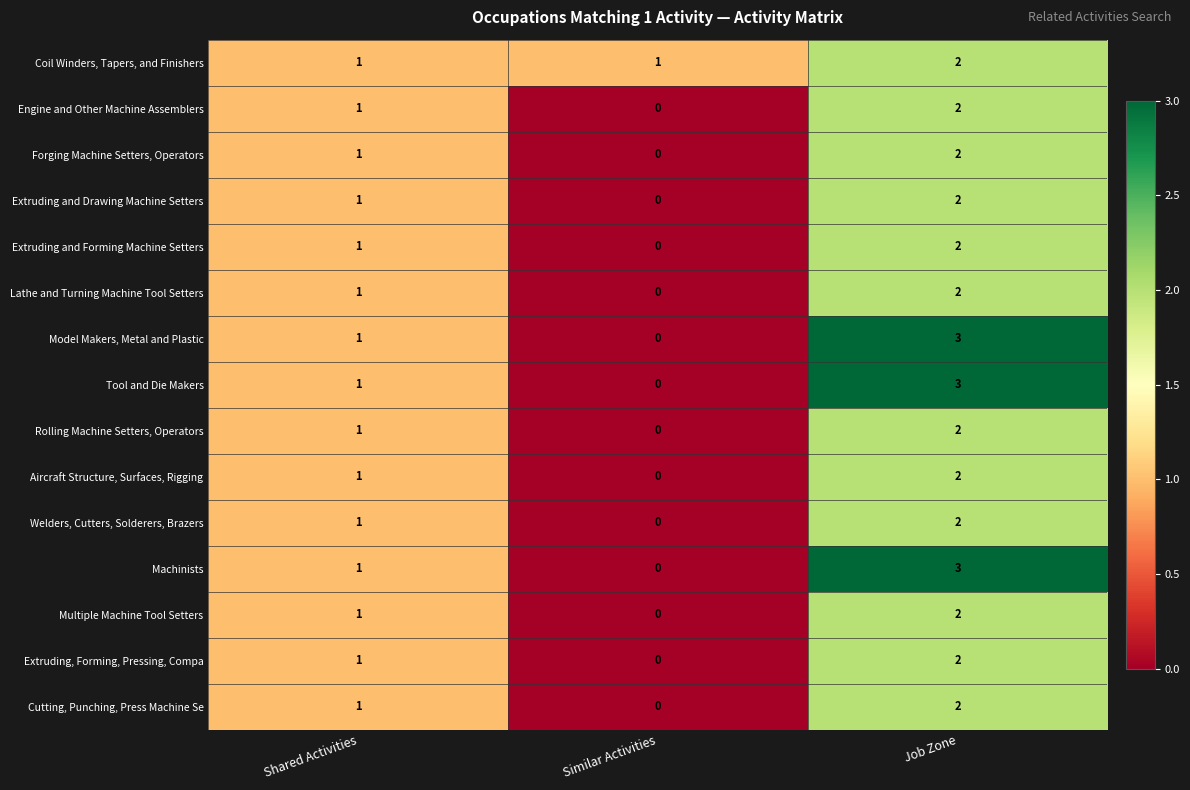

Is it true that Lathe and Turning Machine Tool Setters equals 0 at Shared Activities?

False